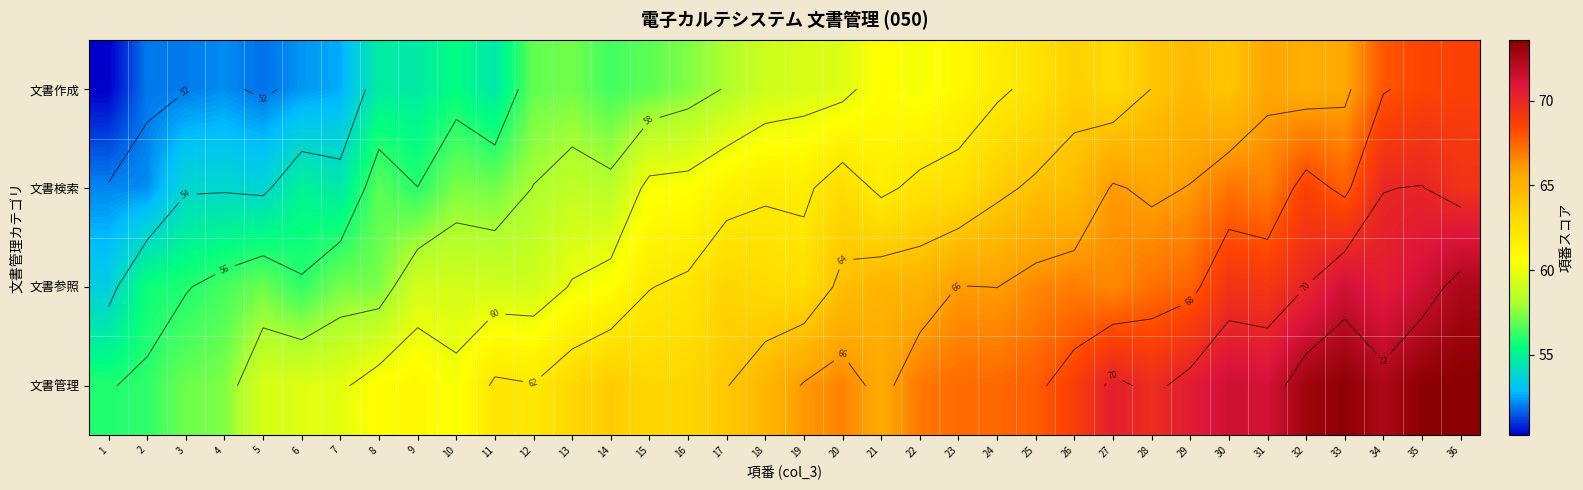

At which category does the chart reach its peak across all series?

36